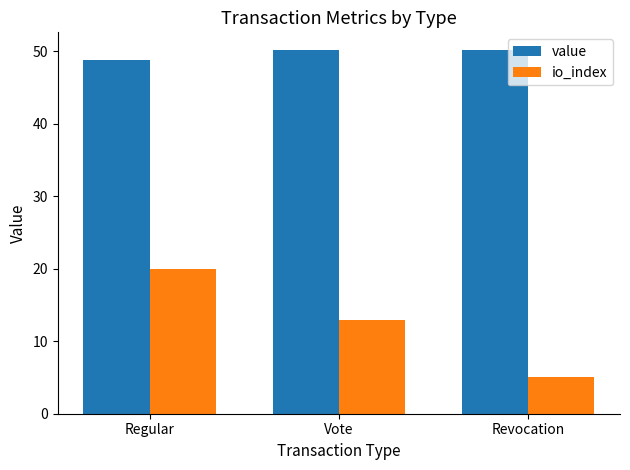

How many values in the value series exceed 50?

2